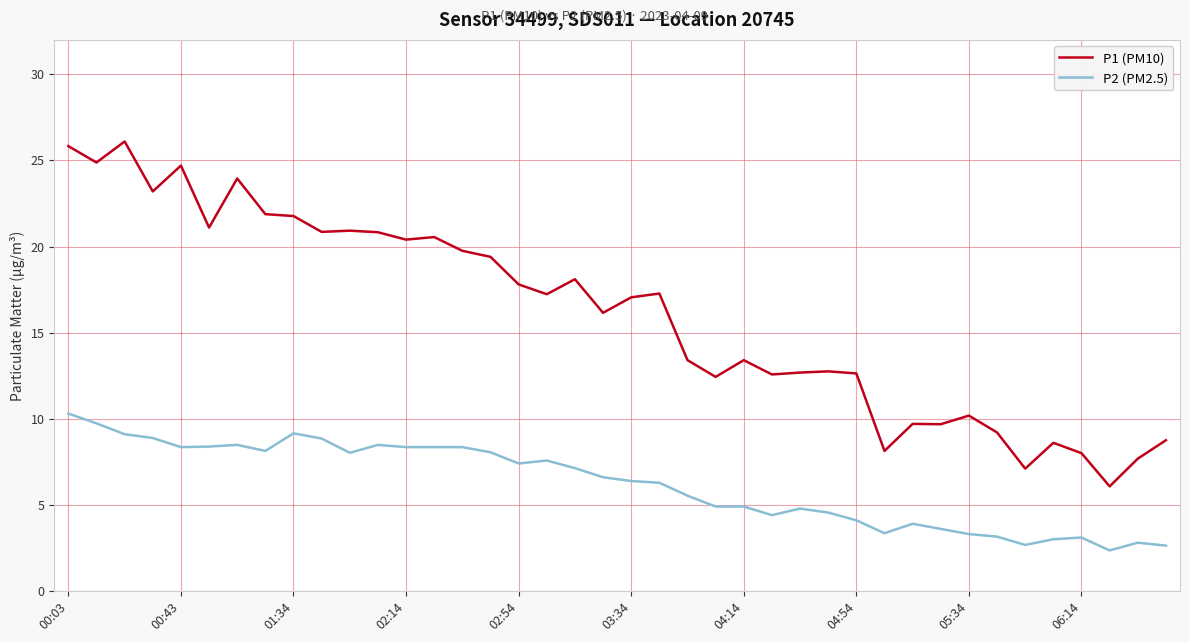

What is the minimum value for P1 (PM10)?

6.1